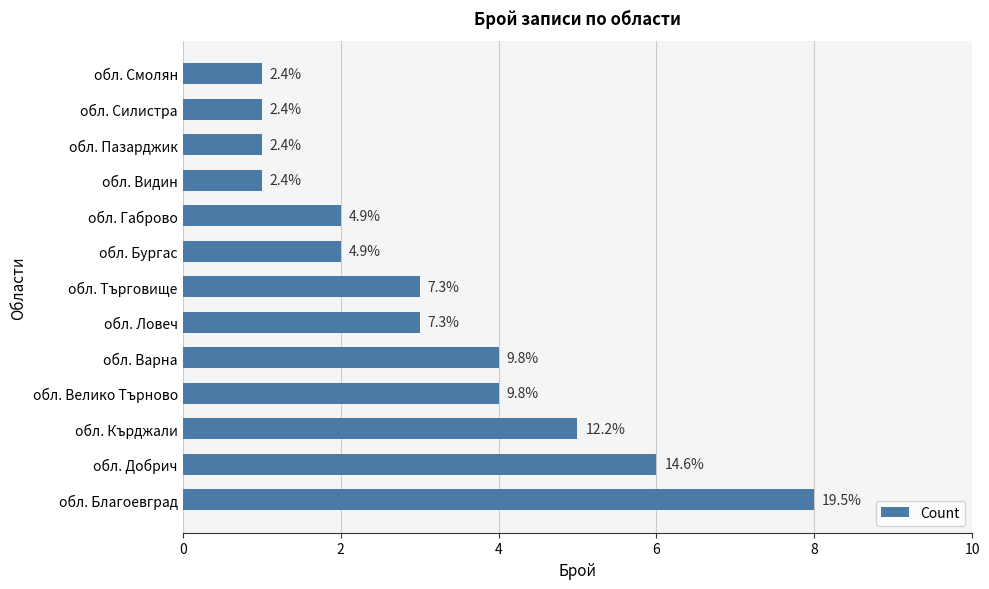

What is the maximum value shown in the chart?

8